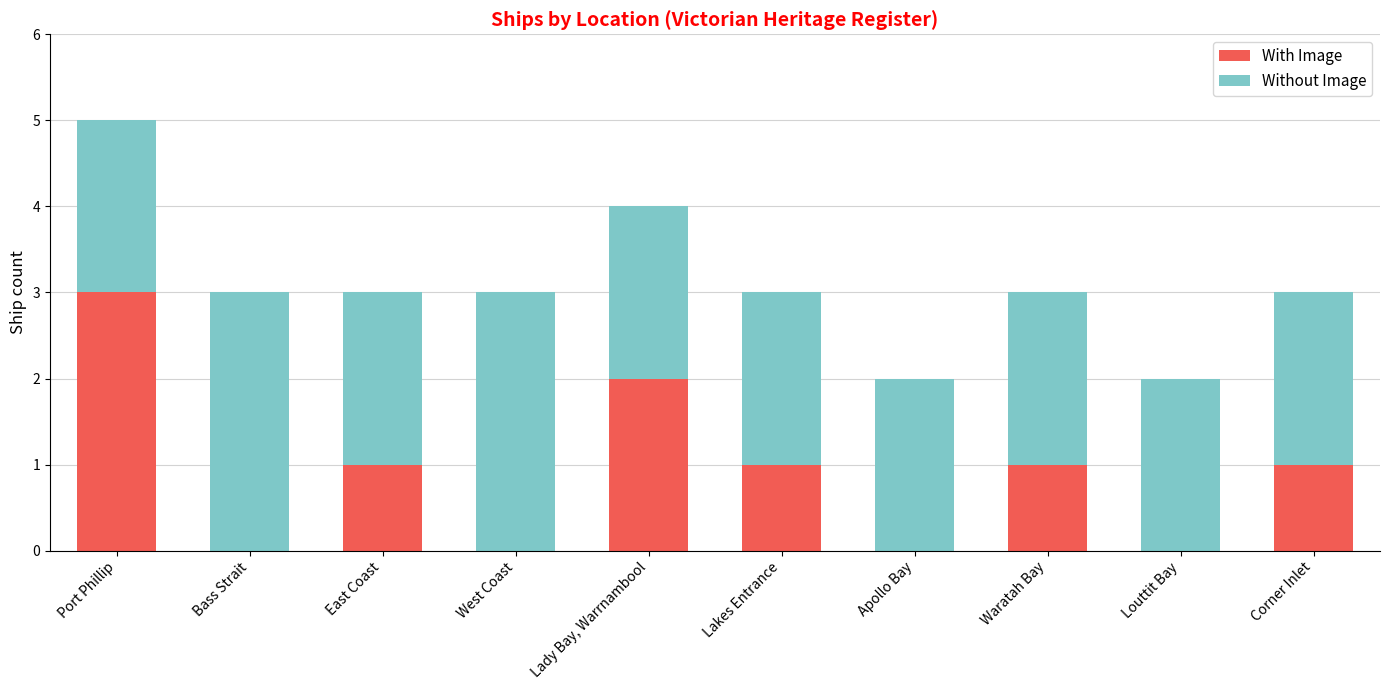

The With Image series shows 1 at Lakes Entrance. True or false?

True